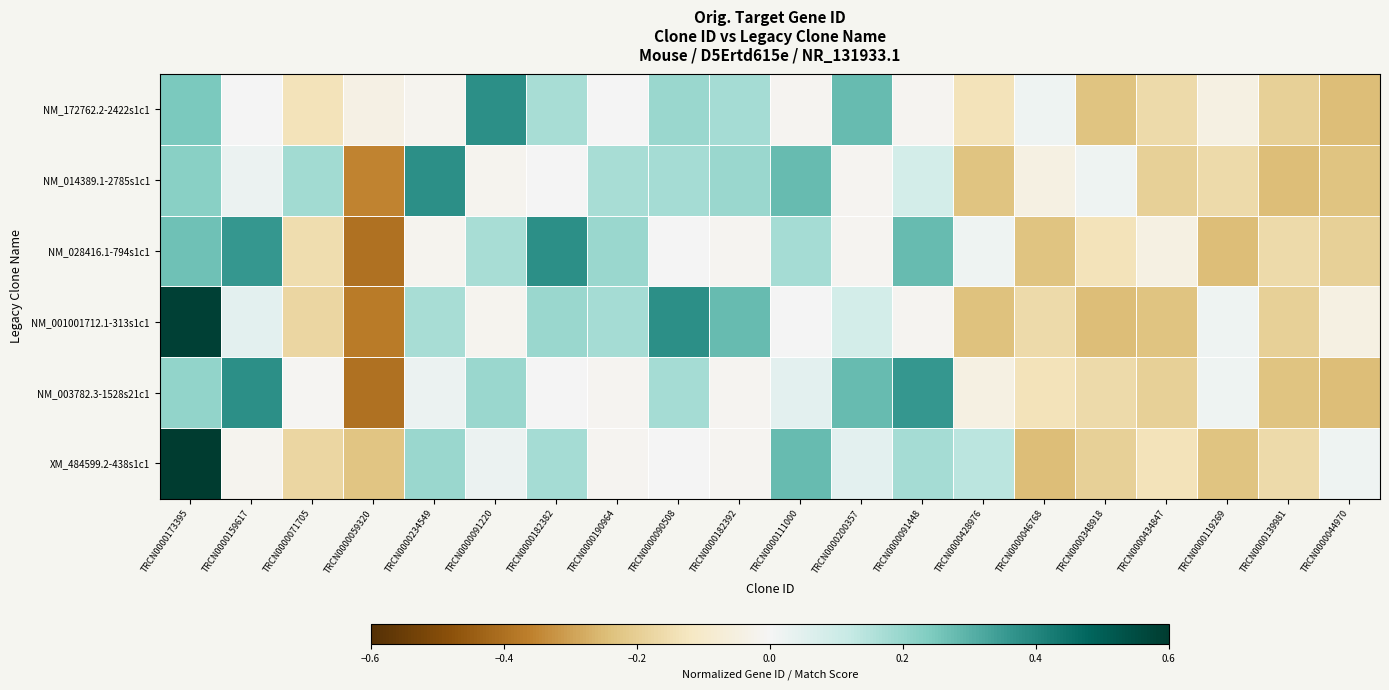

At which category is the sum across all series the highest?

TRCN0000173395